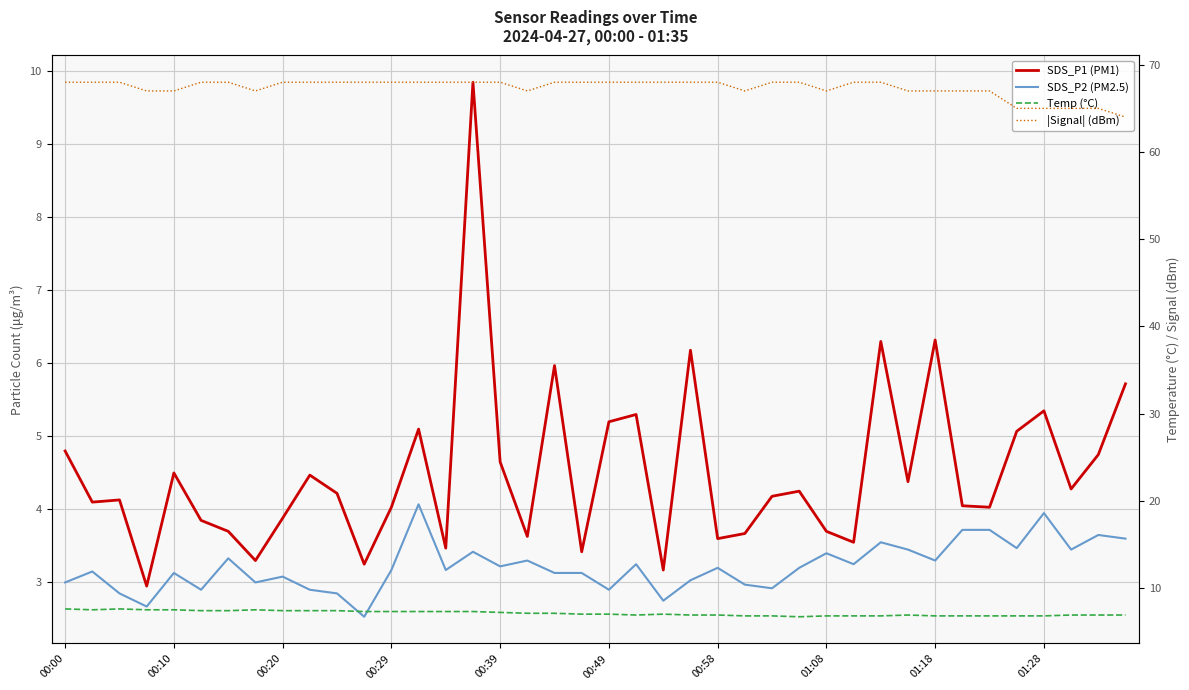

True or false: Temp (°C) and SDS_P2 (PM2.5) intersect in this chart.

False